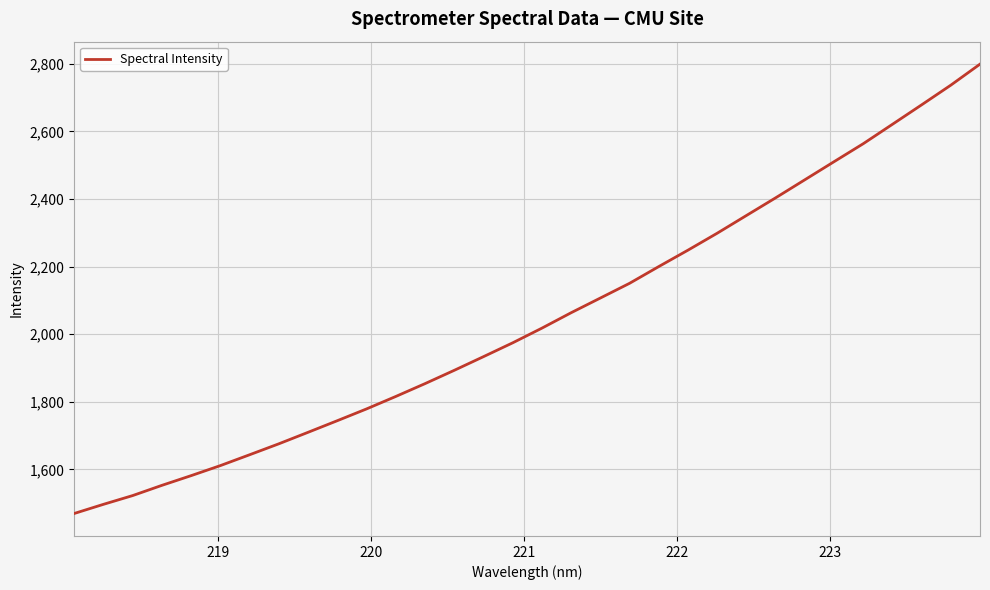

What is the minimum value shown in the chart?

1469.5